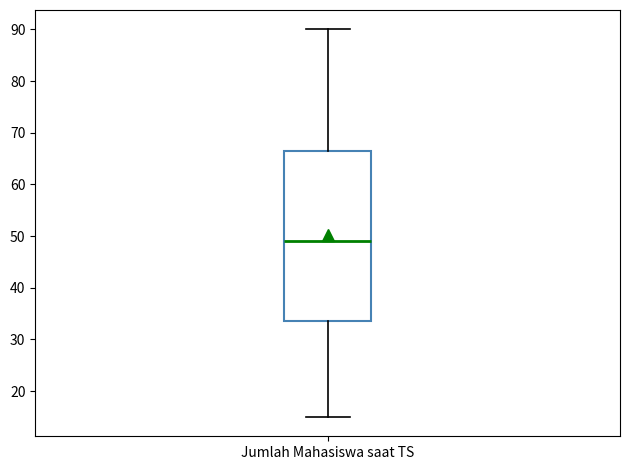

Transcribe this box plot: give where the median line is, the range the box spans, and where the two whiskers end, as read against the y-axis. The values are not printed on the chart, so give them approximately, as read against the axis.

median 49, box 34 to 67, whiskers 15 to 90